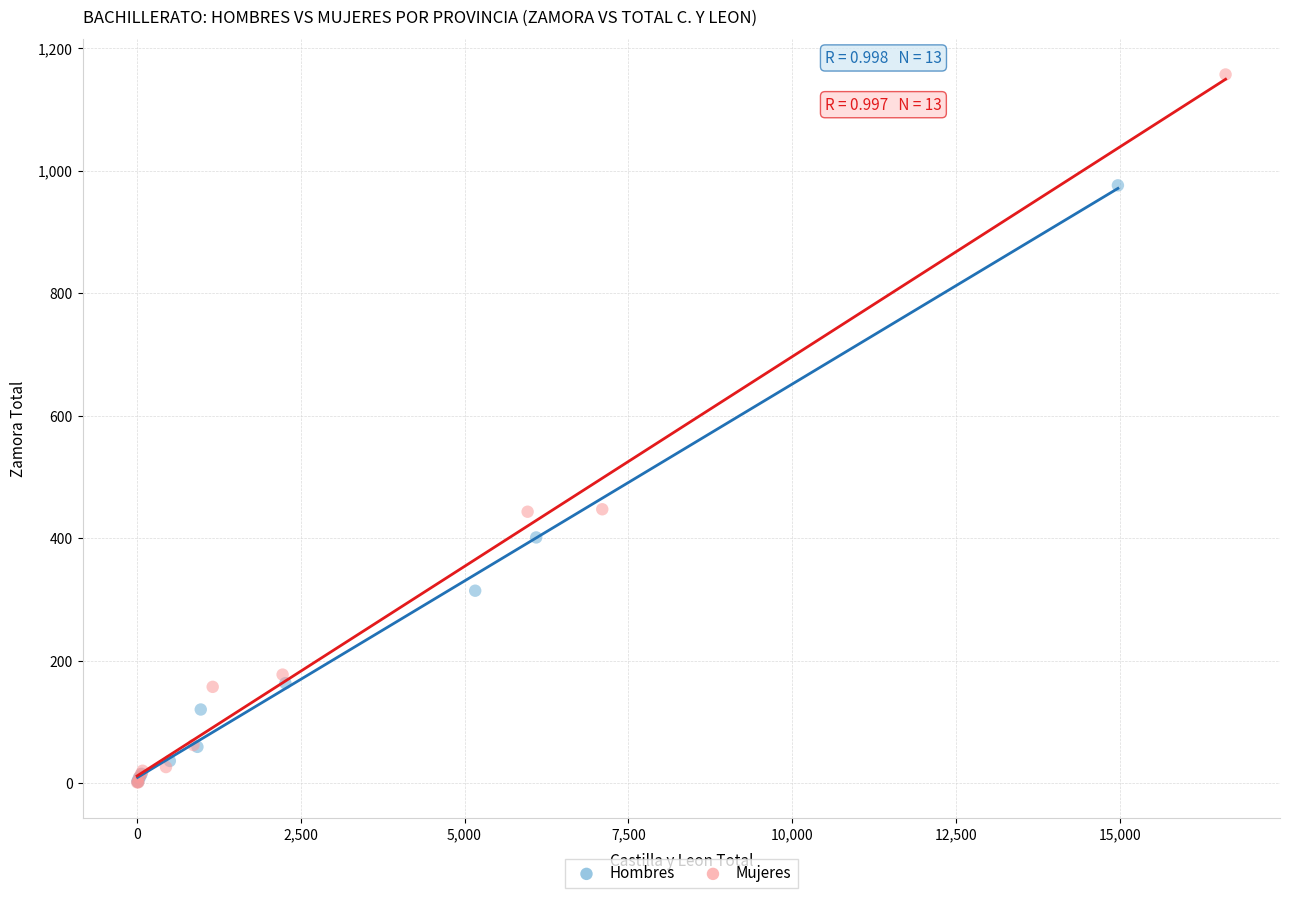

Which series contains the highest Y value?

Mujeres